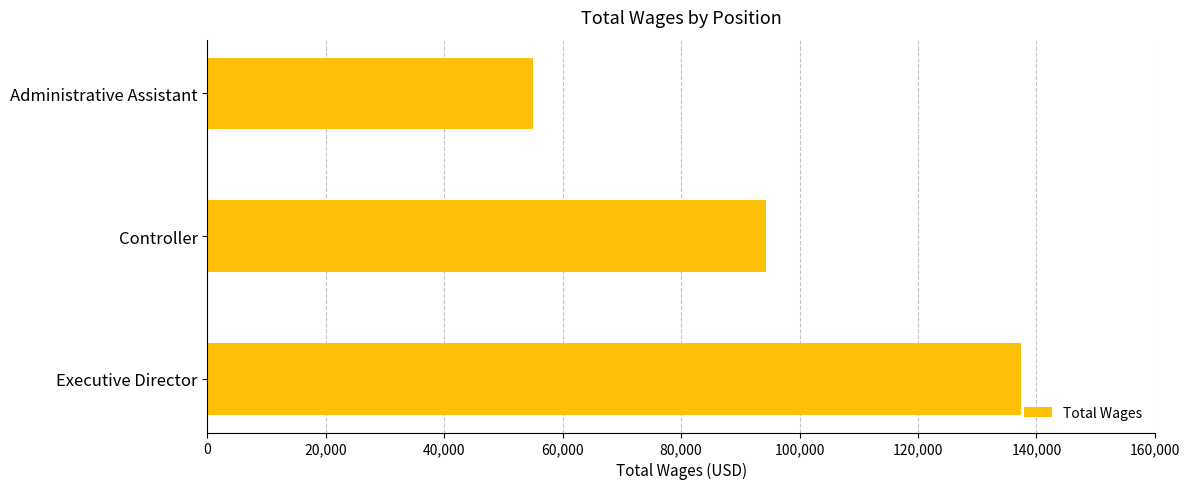

Is it true that the value at Administrative Assistant is 93048?

False